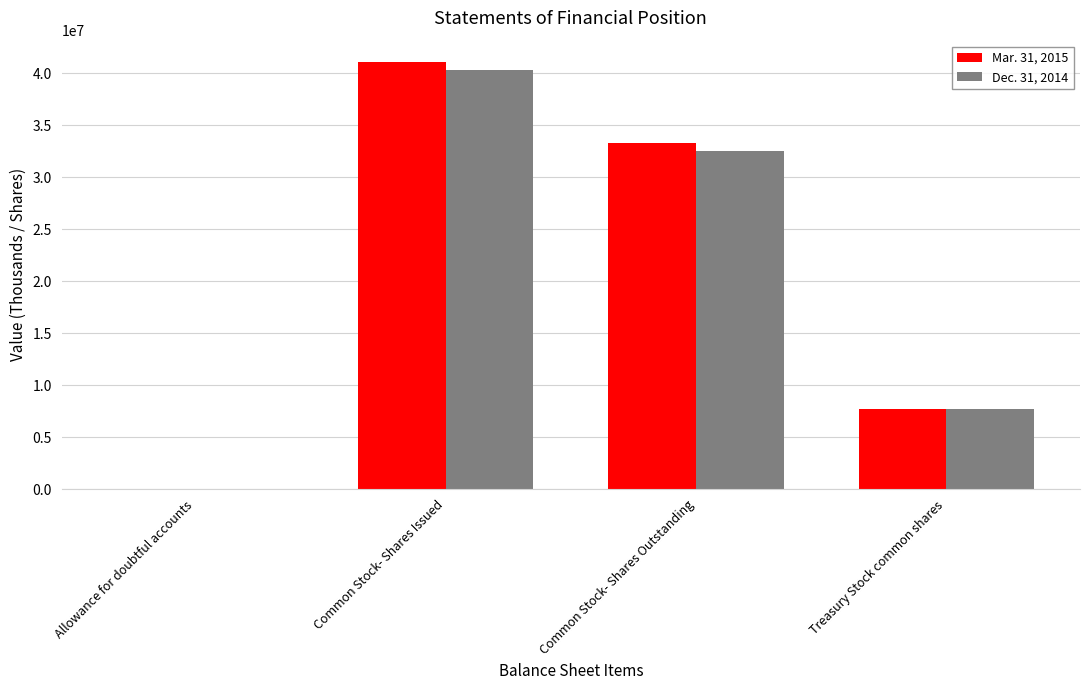

At which label does Dec. 31, 2014 reach its peak?

Common Stock- Shares Issued